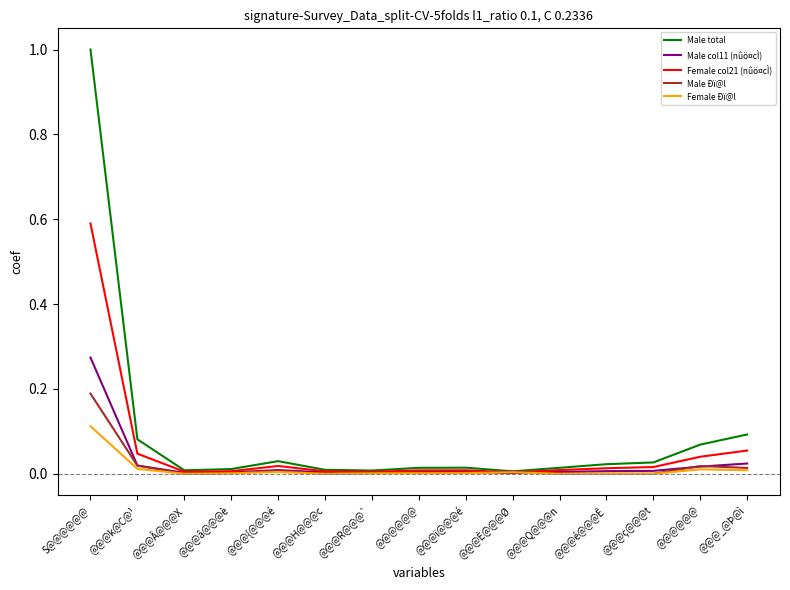

Is the value of Male Ðï@l at @@@R@@@` greater than the value of Female Ðï@l at @@@é@@@Ê?

Yes